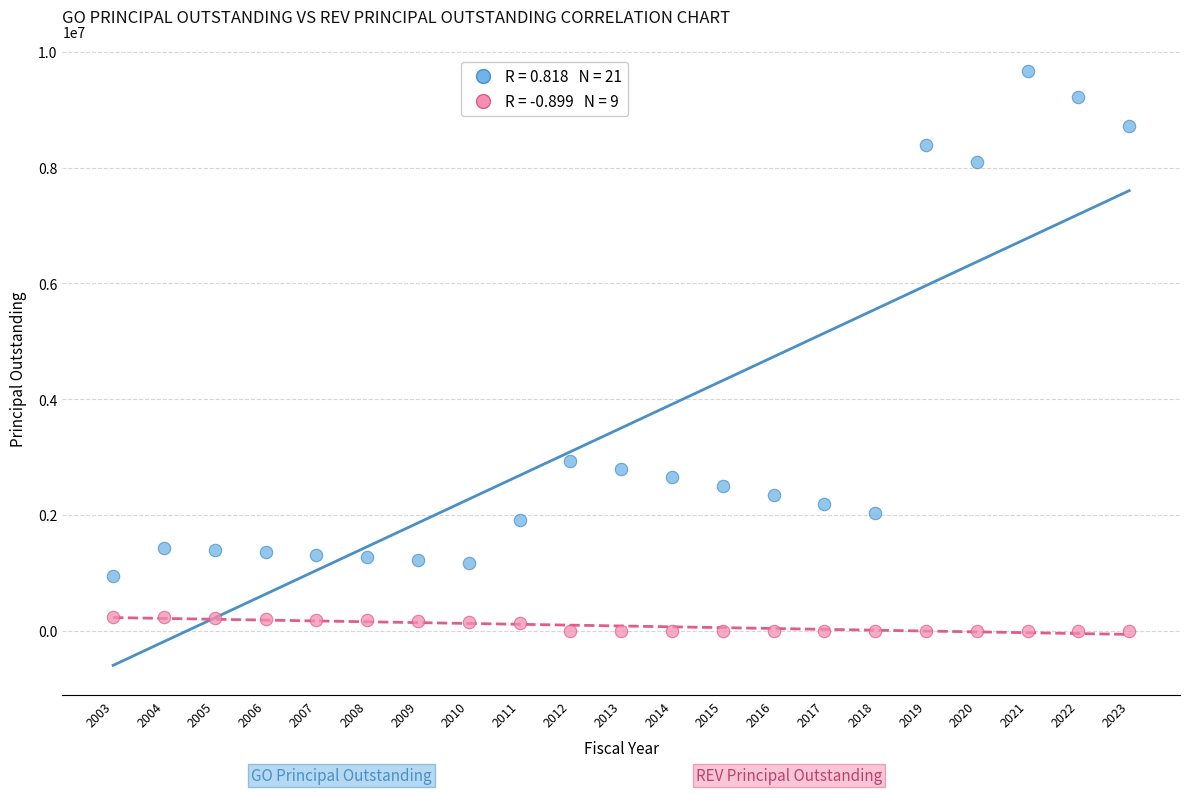

Across all data points, what is the range of Y values (max minus min)?

9665000